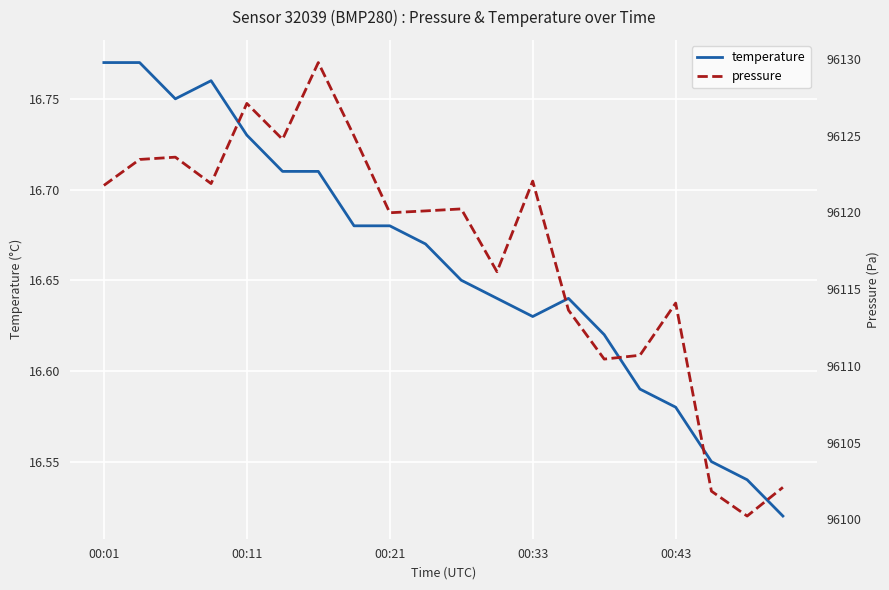

What value does the pressure series have at 5?

96124.8